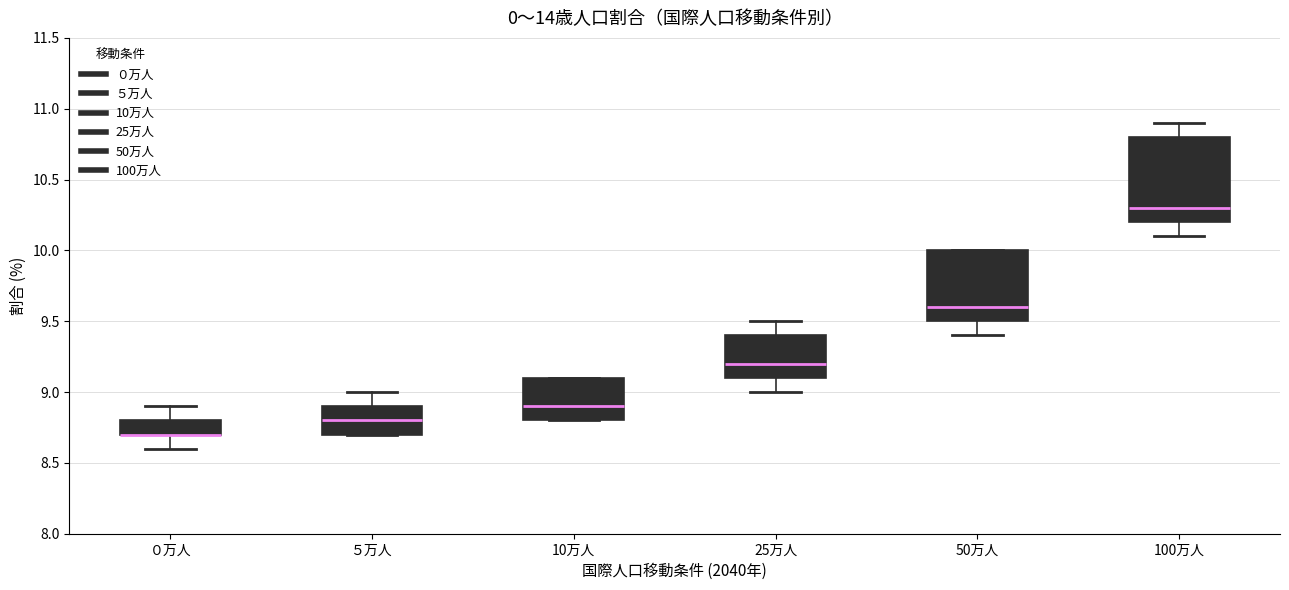

Reading left to right, transcribe this box plot: for each box, give where its median line is, the range the box spans, and where its two whiskers end, as read against the y-axis. The values are not printed on the chart, so give them approximately, as read against the axis.

０万人: median 8.7 (drawn on the box's lower edge), box 8.7 to 8.8, whiskers 8.6 to 8.9
５万人: median 8.8, box 8.7 to 8.9, whiskers 8.7 to 9.0
10万人: median 8.9, box 8.8 to 9.1, whiskers 8.8 to 9.1
25万人: median 9.2, box 9.1 to 9.4, whiskers 9.0 to 9.5
50万人: median 9.6, box 9.5 to 10.0, whiskers 9.4 to 10.0
100万人: median 10.3, box 10.2 to 10.8, whiskers 10.1 to 10.9